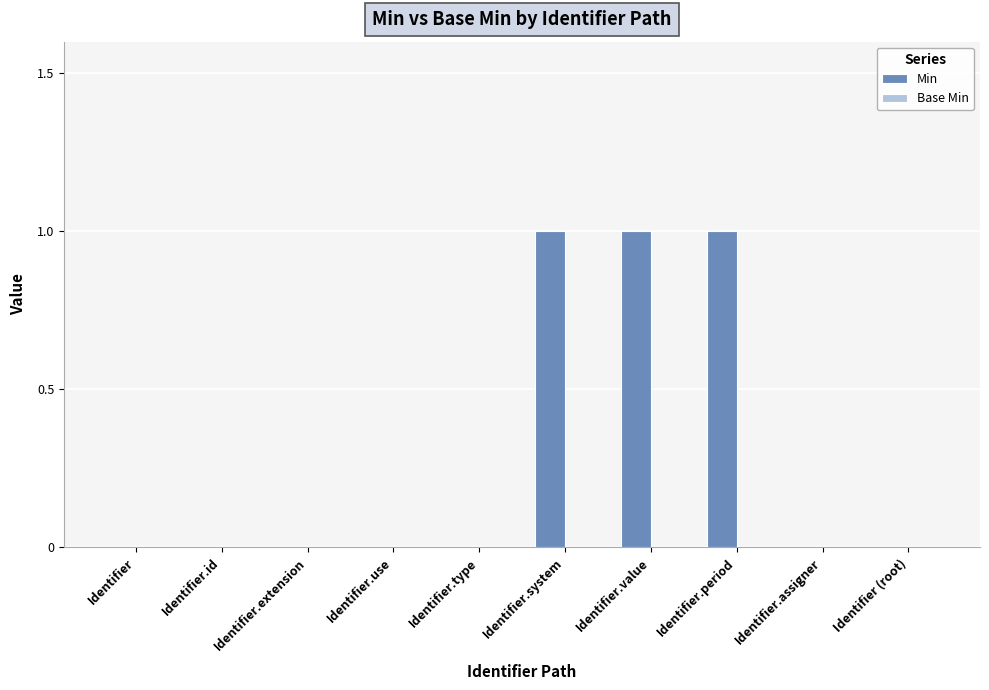

What is the sum of all values?

3